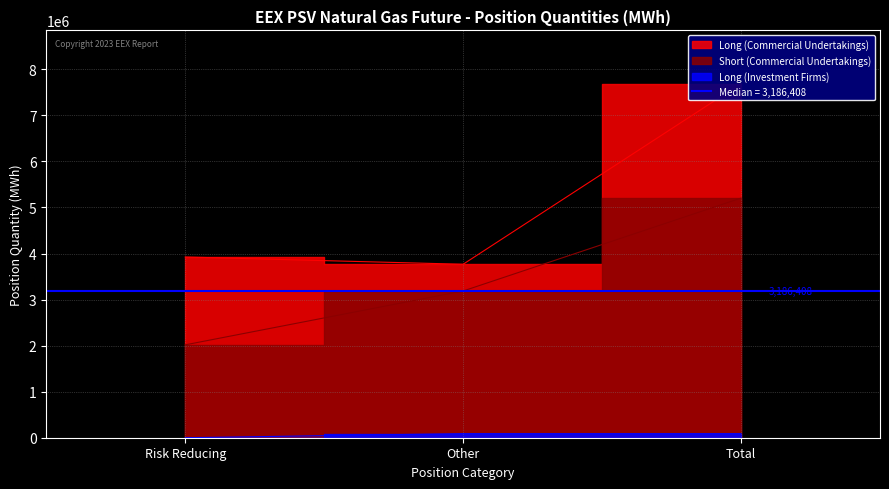

What is the label of the 2nd point from the right?

Other